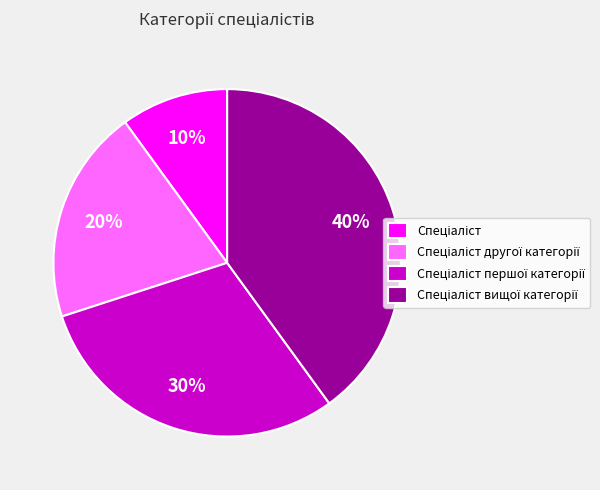

To the nearest percent, what is the average slice percentage?

25%